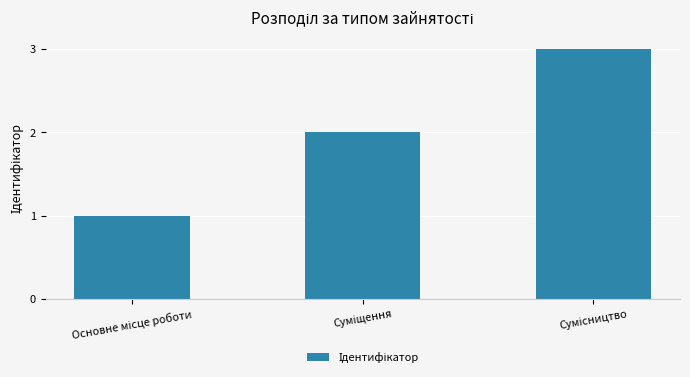

What is the maximum value shown in the chart?

3